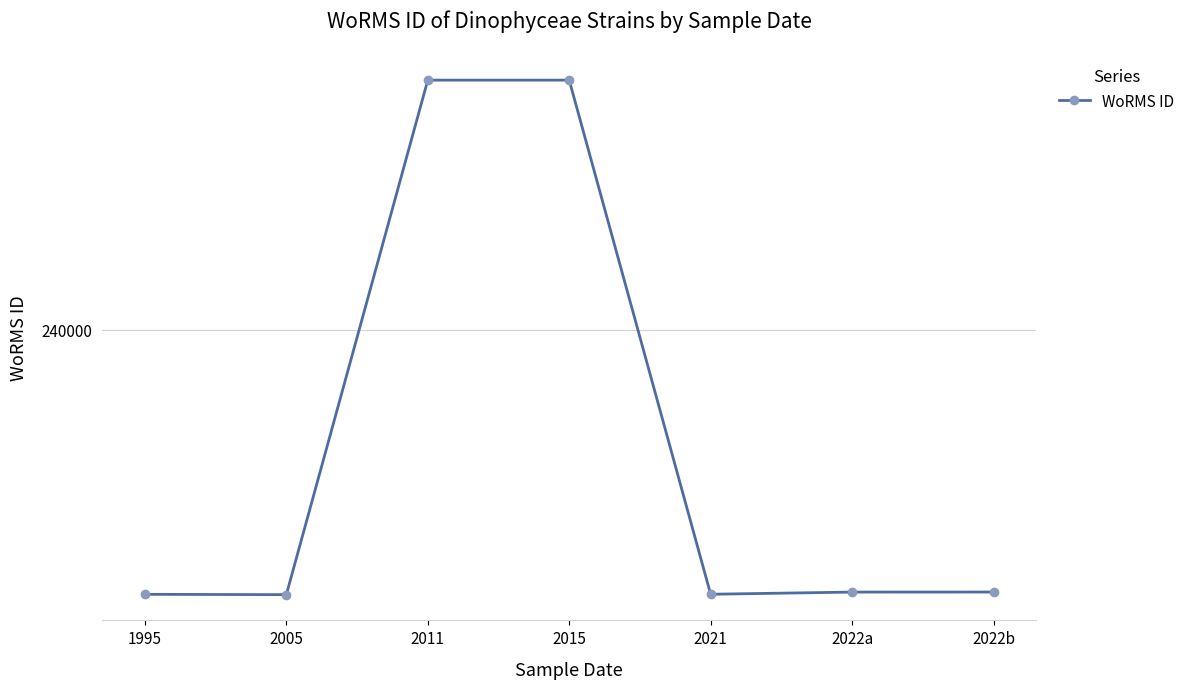

What is the ratio of the value at 2011 to the value at 2022b?

1.1